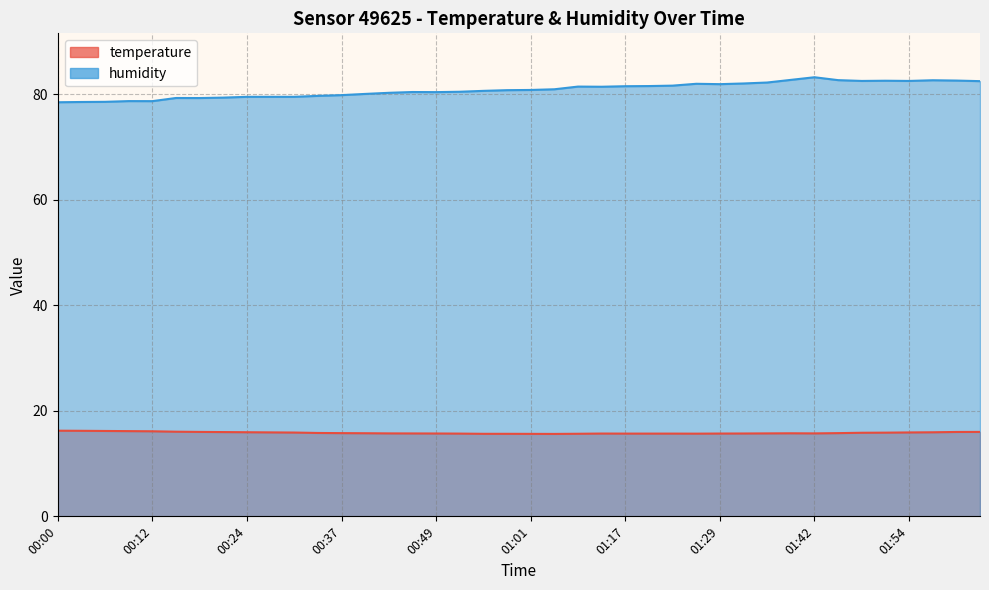

Rank the series at 00:06 from lowest to highest value.

temperature, humidity